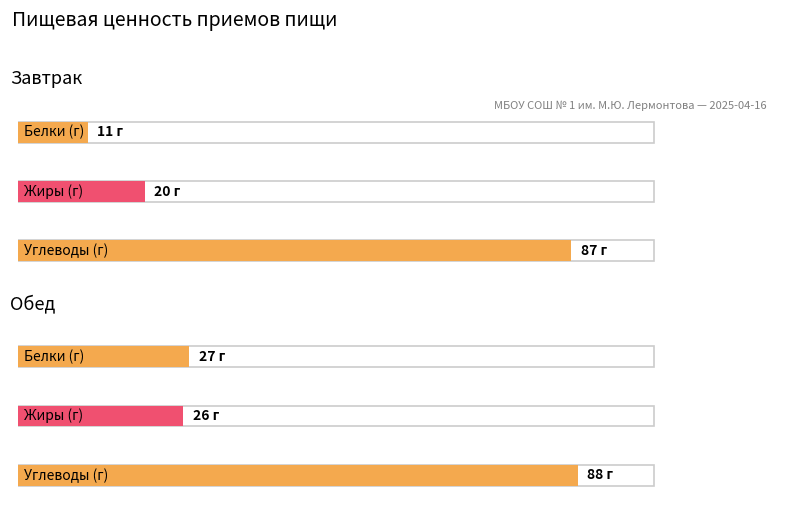

How many Жиры values are between 20 and 26?

2